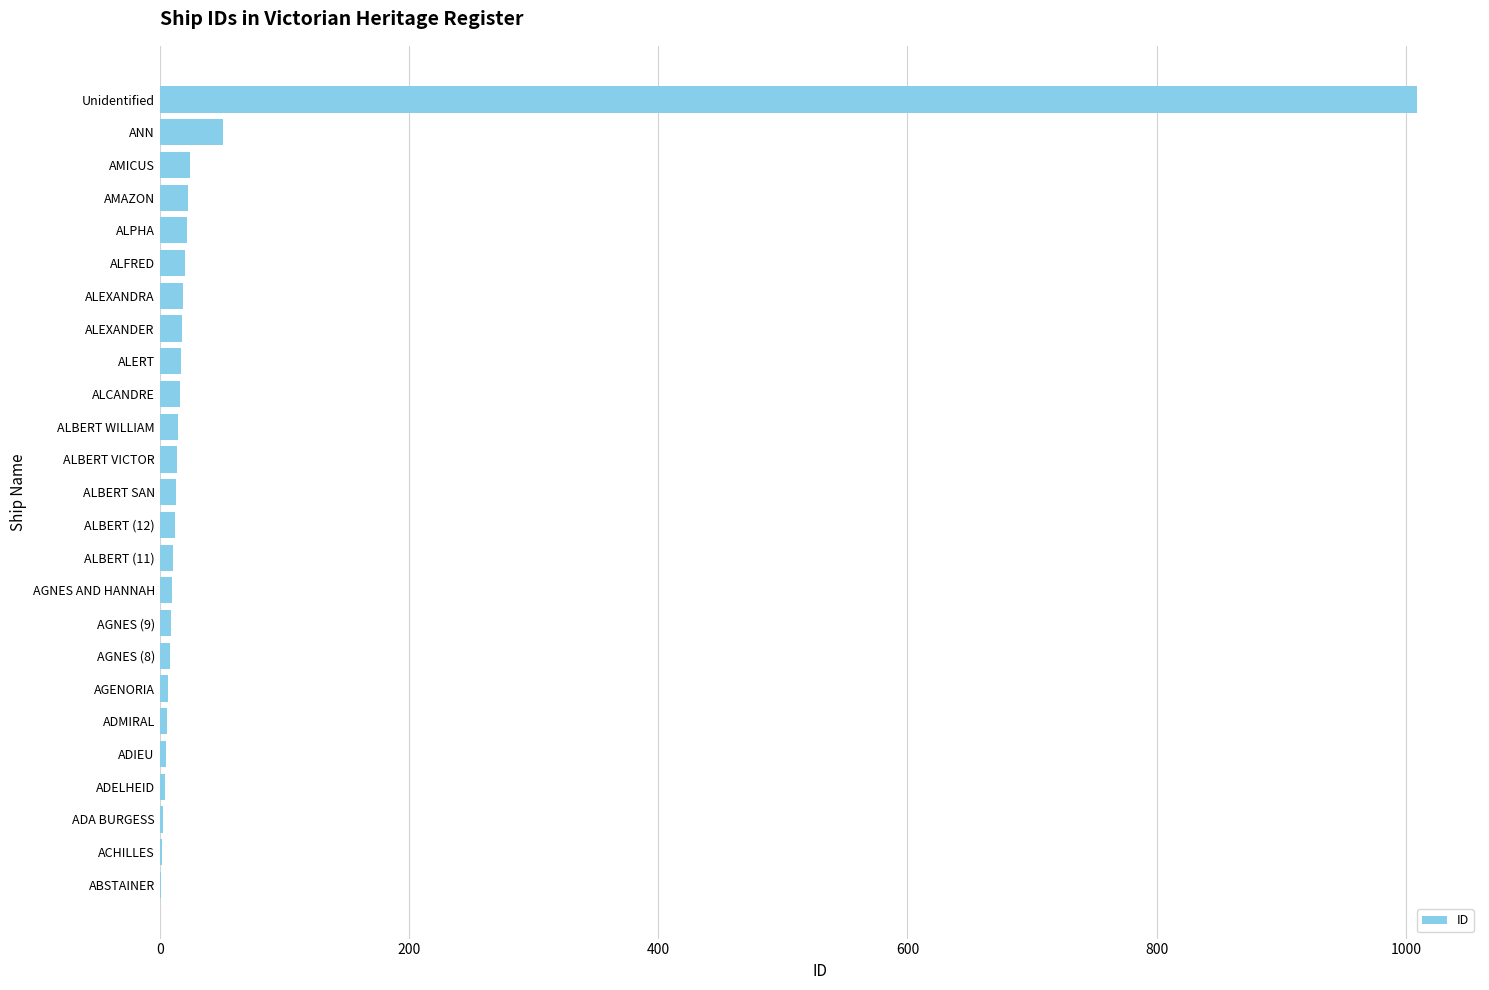

At which label is the value closest to 505?

ANN